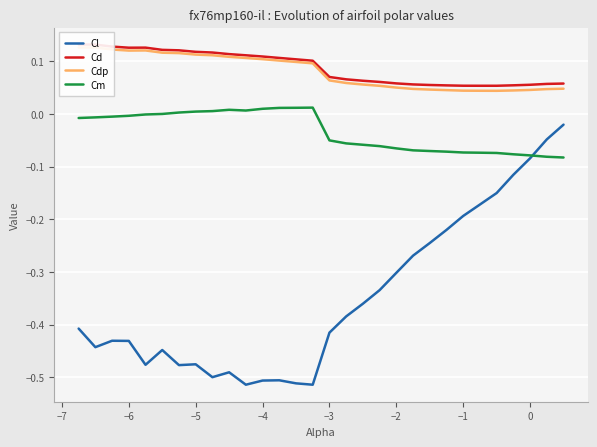

Count the number of categories in the chart.

30